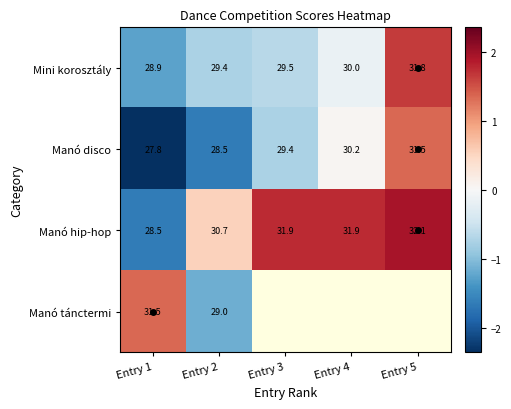

Which series has the largest total across all categories?

Manó hip-hop